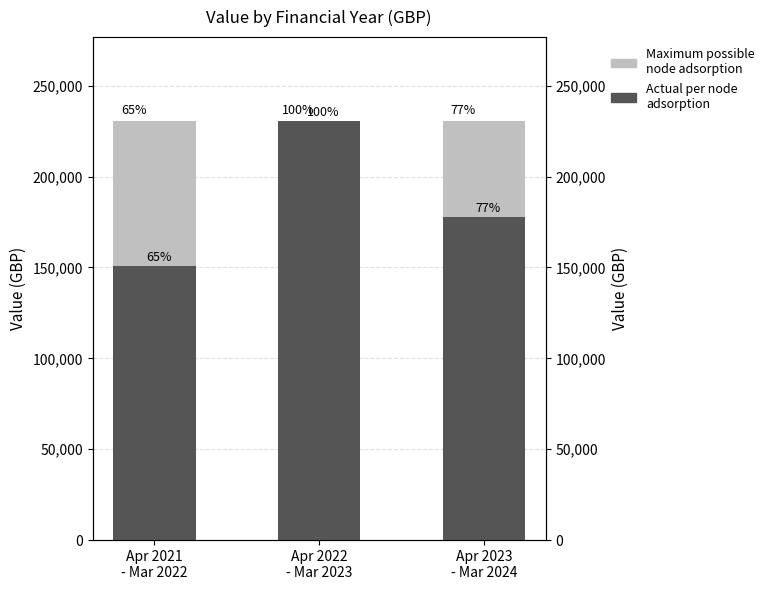

The Maximum possible node adsorption series shows 230635 at Apr 2022
- Mar 2023. True or false?

True